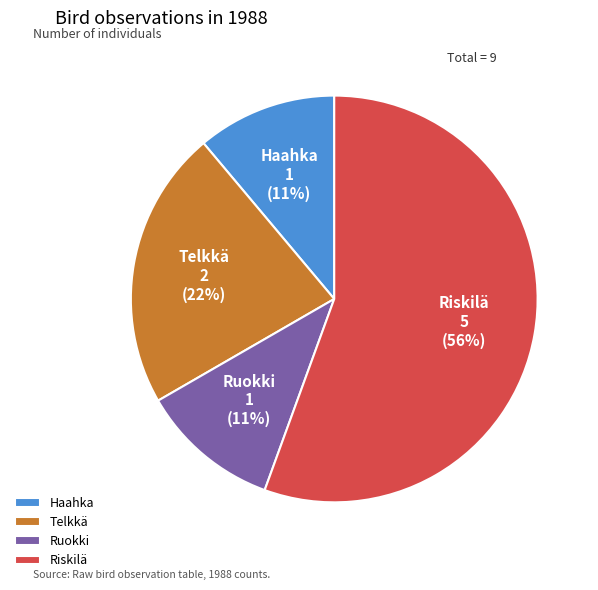

Is it true that Riskilä is 56% of the pie?

True